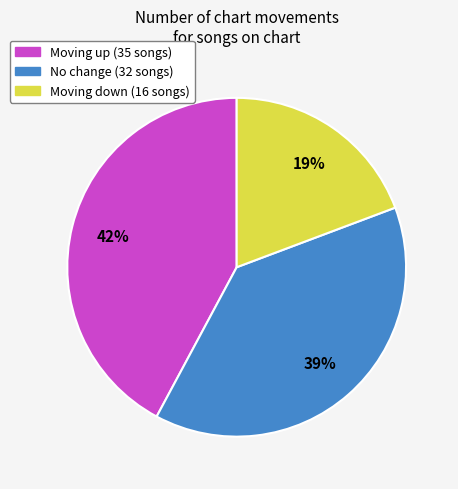

To the nearest percent, what is the difference between the largest and smallest slice percentages?

23%